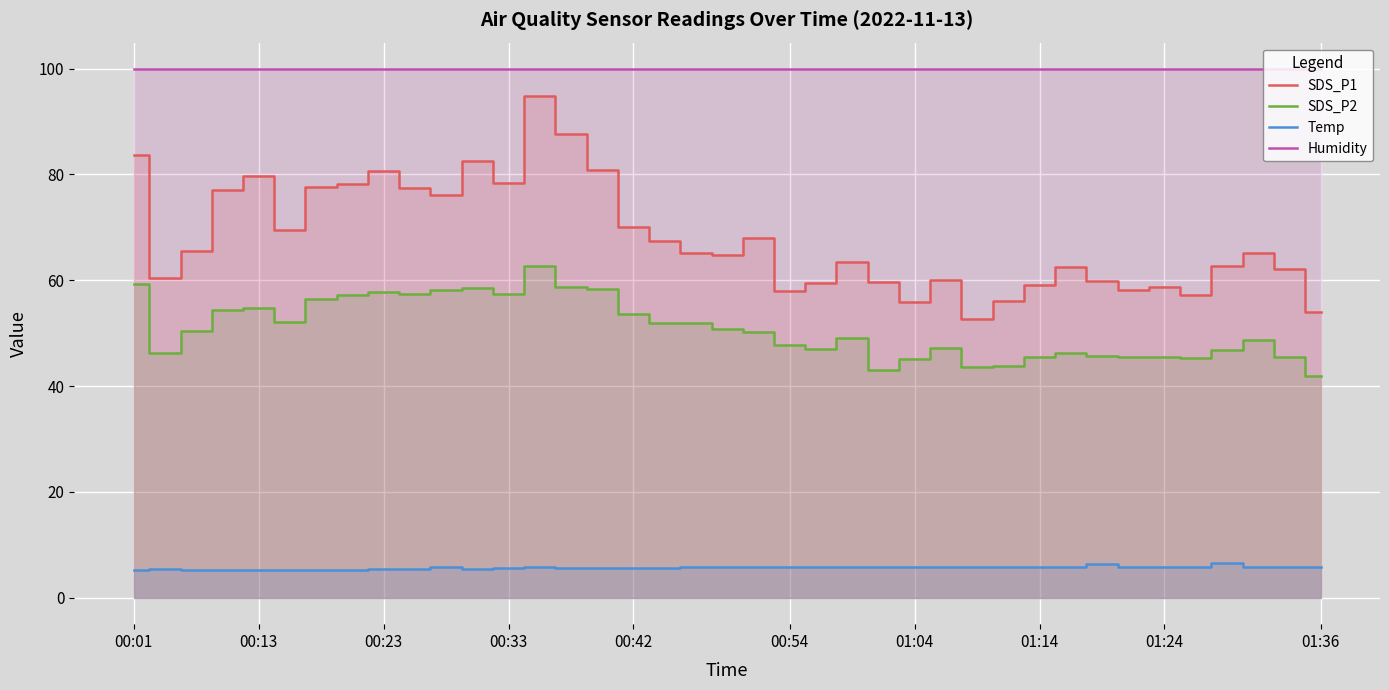

Which series has the largest total across all categories?

Humidity